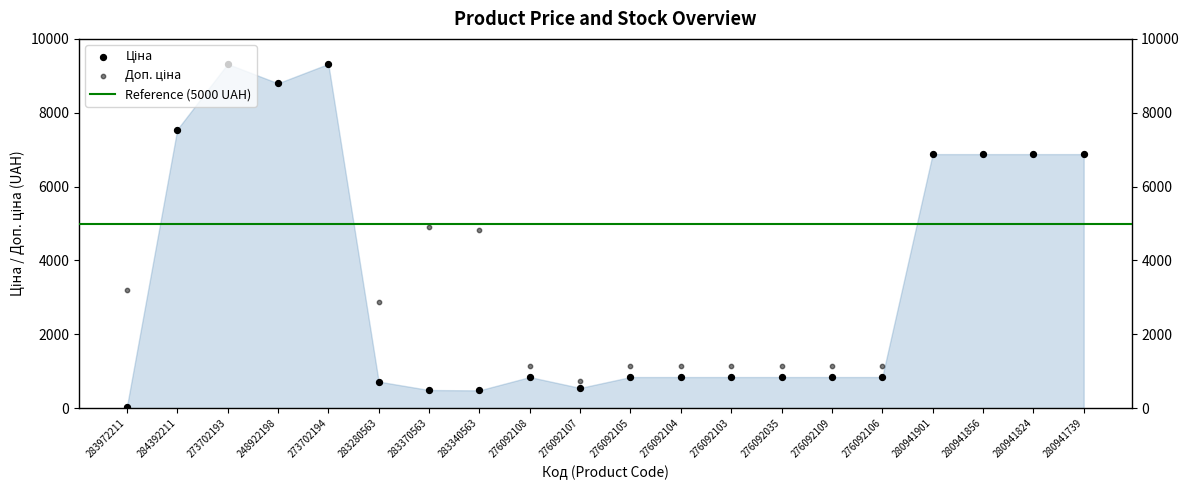

Which series has the widest spread of Y values?

Ціна